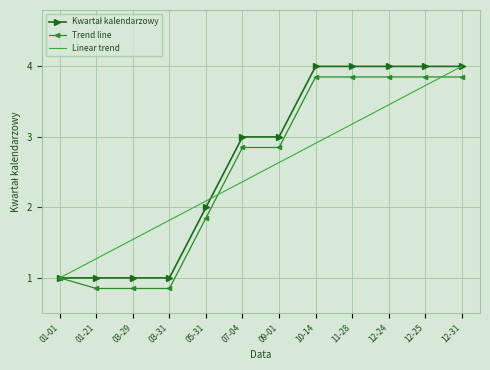

What position from the right is 09-01?

6